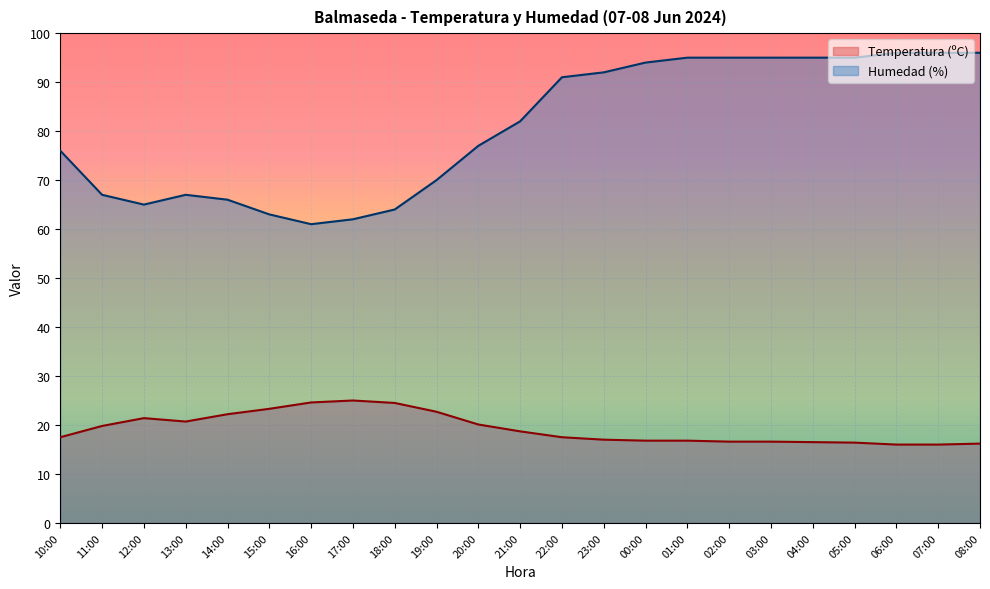

Which series has the largest total across all categories?

Humedad (%)